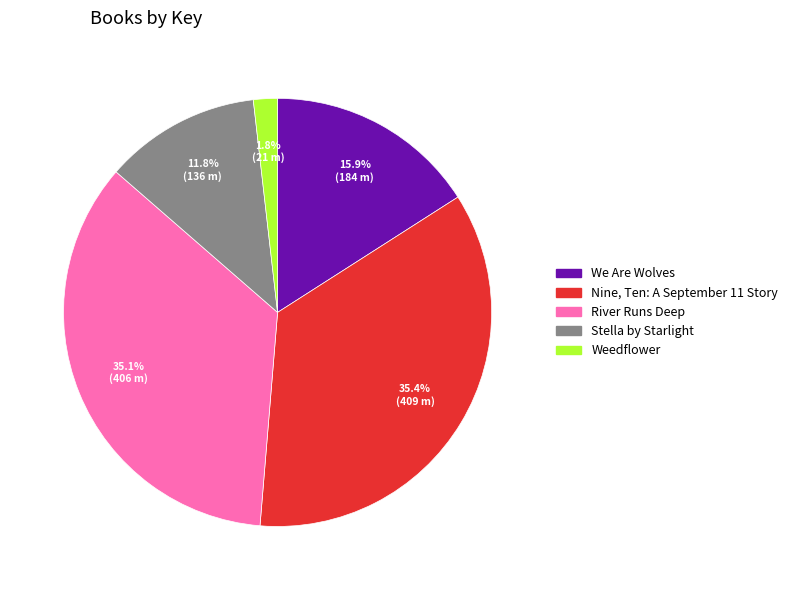

Which category has the smallest portion of the pie?

Weedflower